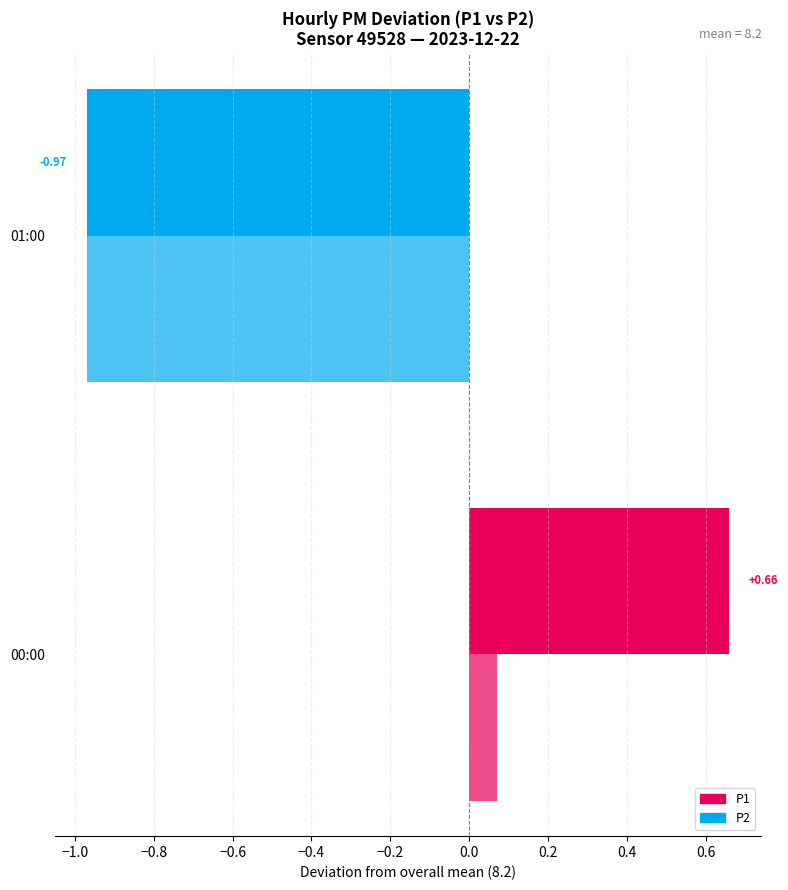

How many P1 values are between 0 and 1?

1